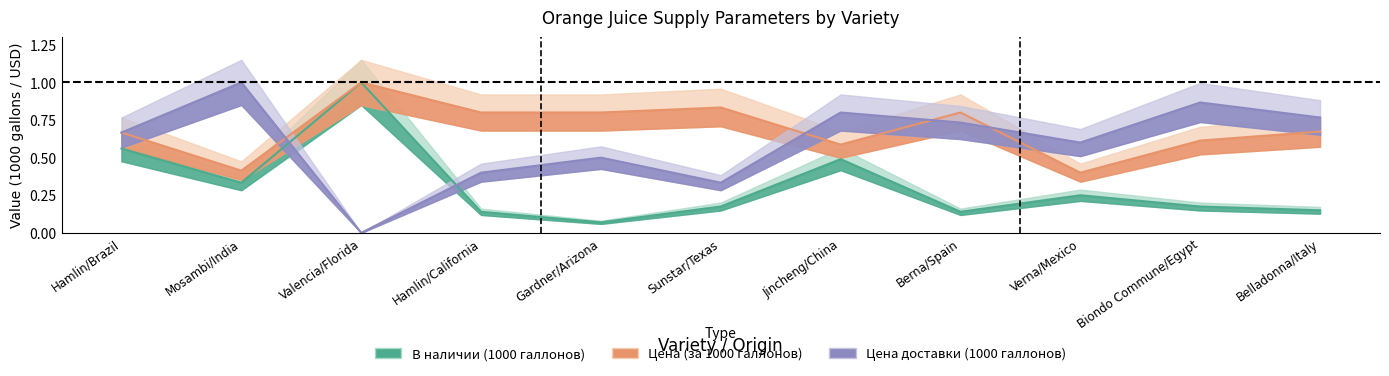

Read the Цена доставки (1000 галлонов) value at Jincheng/China.

0.8